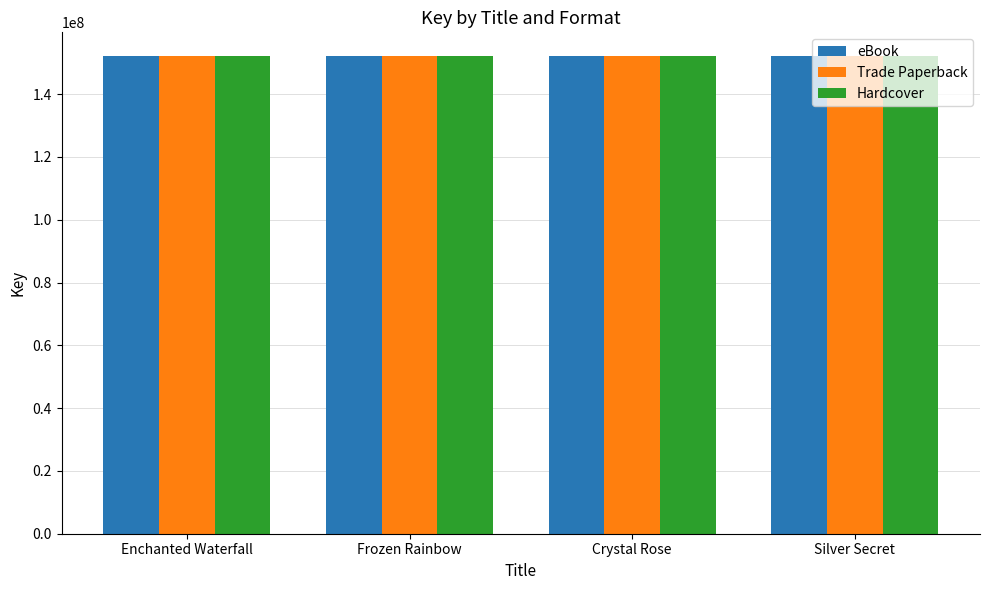

The value of eBook at Enchanted Waterfall is 80885922. True or false?

False